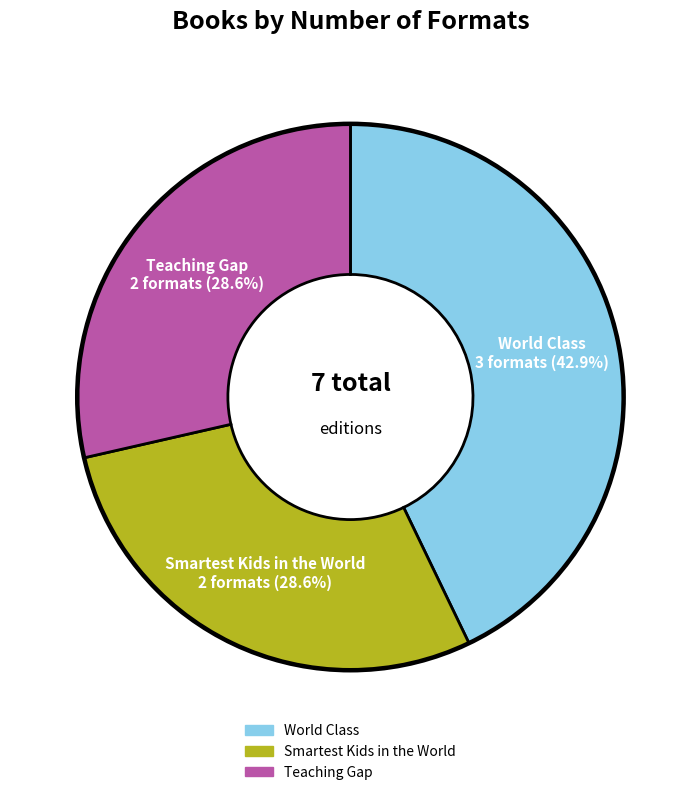

True or false: World Class accounts for 38% of the total.

False